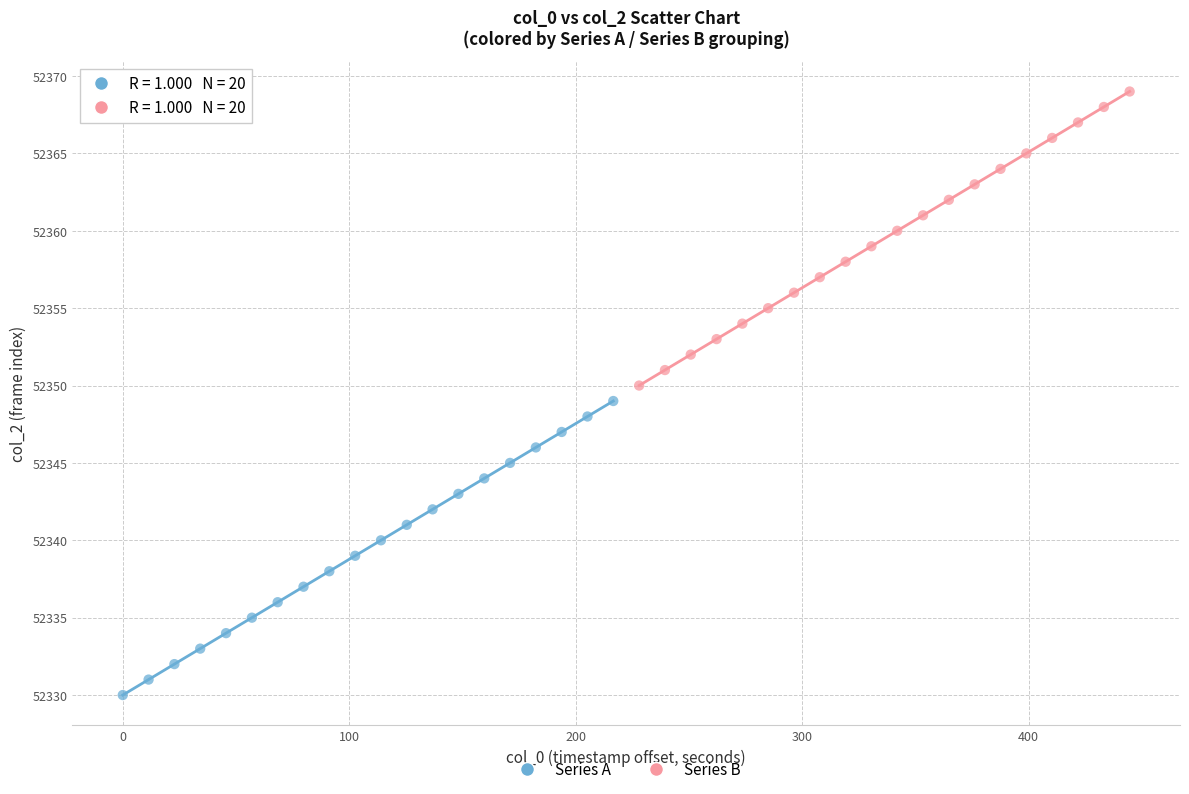

What are all the series names shown in the legend?

Series A, Series B